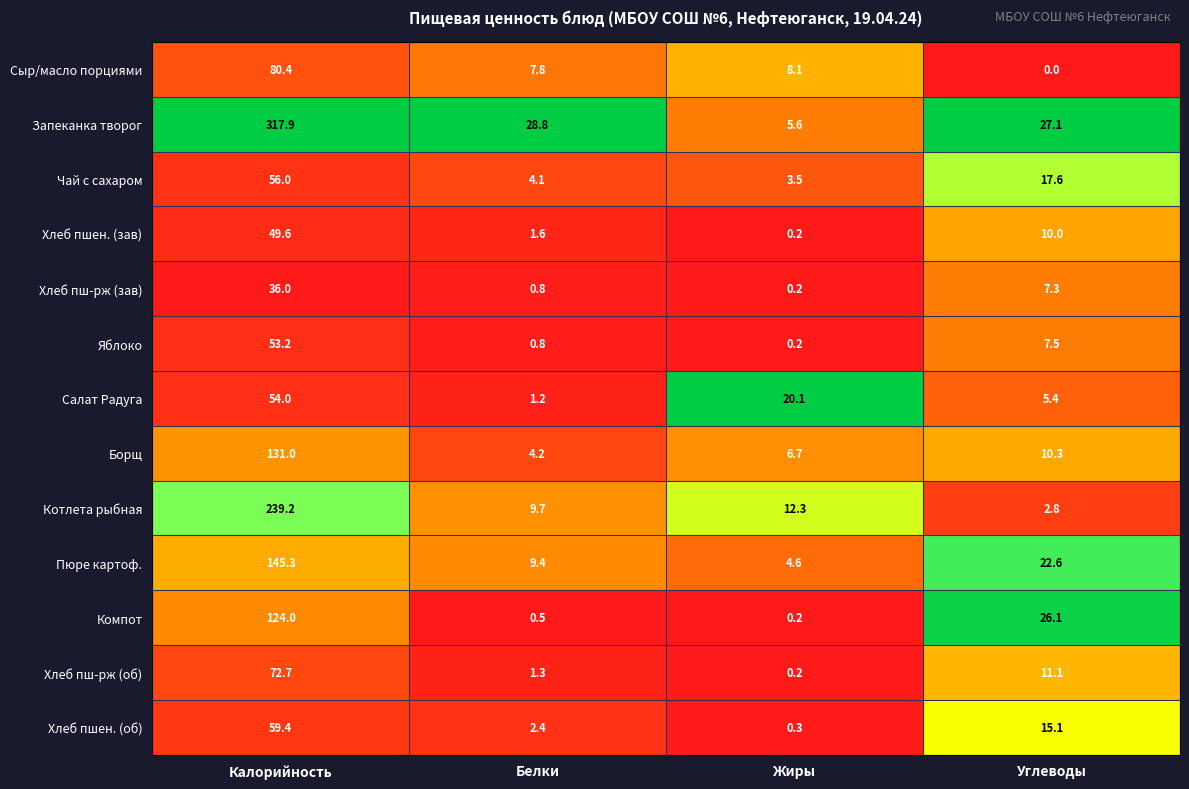

List the series in order of their peak value, lowest first.

Хлеб пш-рж (зав), Хлеб пшен. (зав), Яблоко, Салат Радуга, Чай с сахаром, Хлеб пшен. (об), Хлеб пш-рж (об), Сыр/масло порциями, Компот, Борщ, Пюре картоф., Котлета рыбная, Запеканка творог